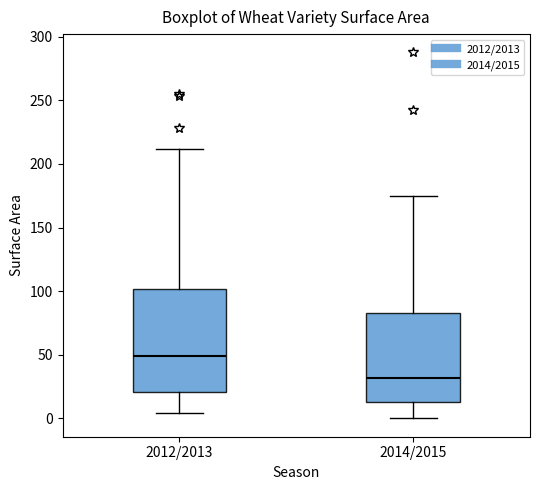

Where is the upper edge of the box for 2014/2015 on the y-axis? The values are not printed on the chart, so give them approximately, as read against the axis.

85